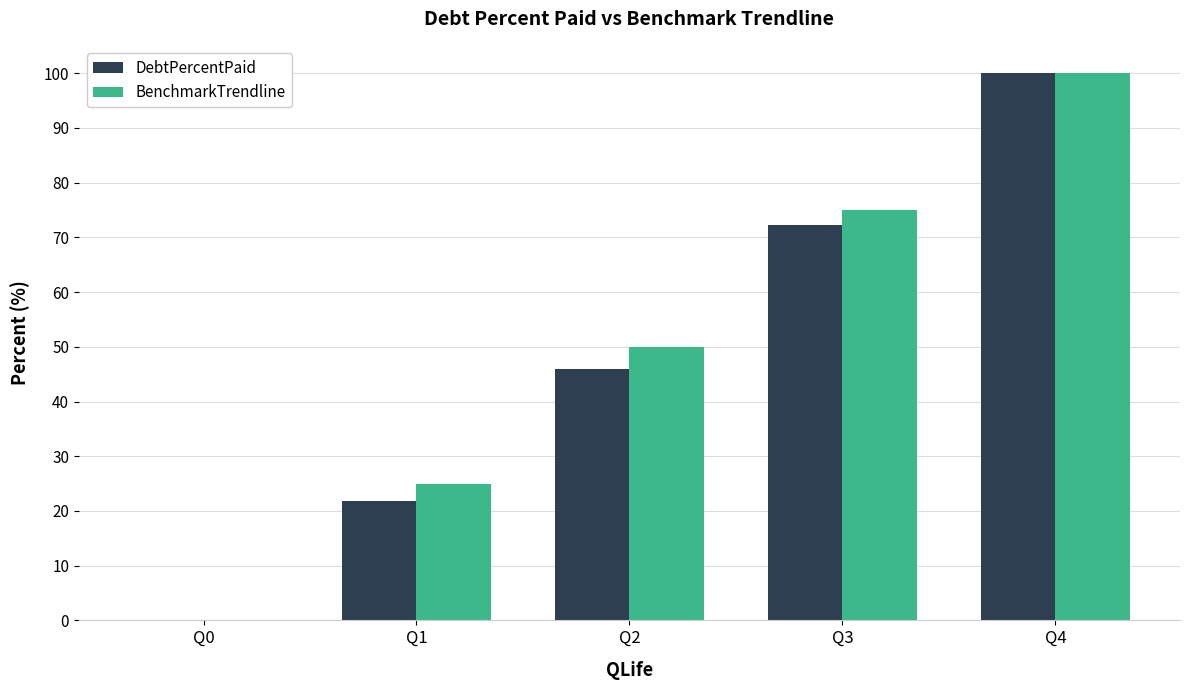

The DebtPercentPaid series shows 33.2 at Q1. True or false?

False